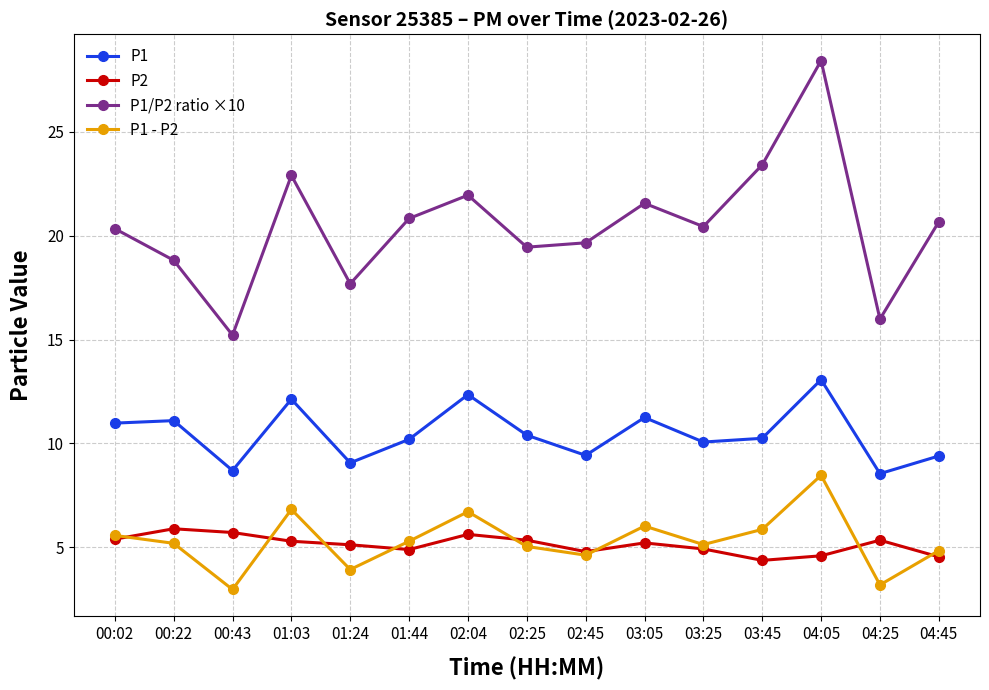

Rank the series by their maximum value, from lowest to highest.

P2, P1 - P2, P1, P1/P2 ratio ×10